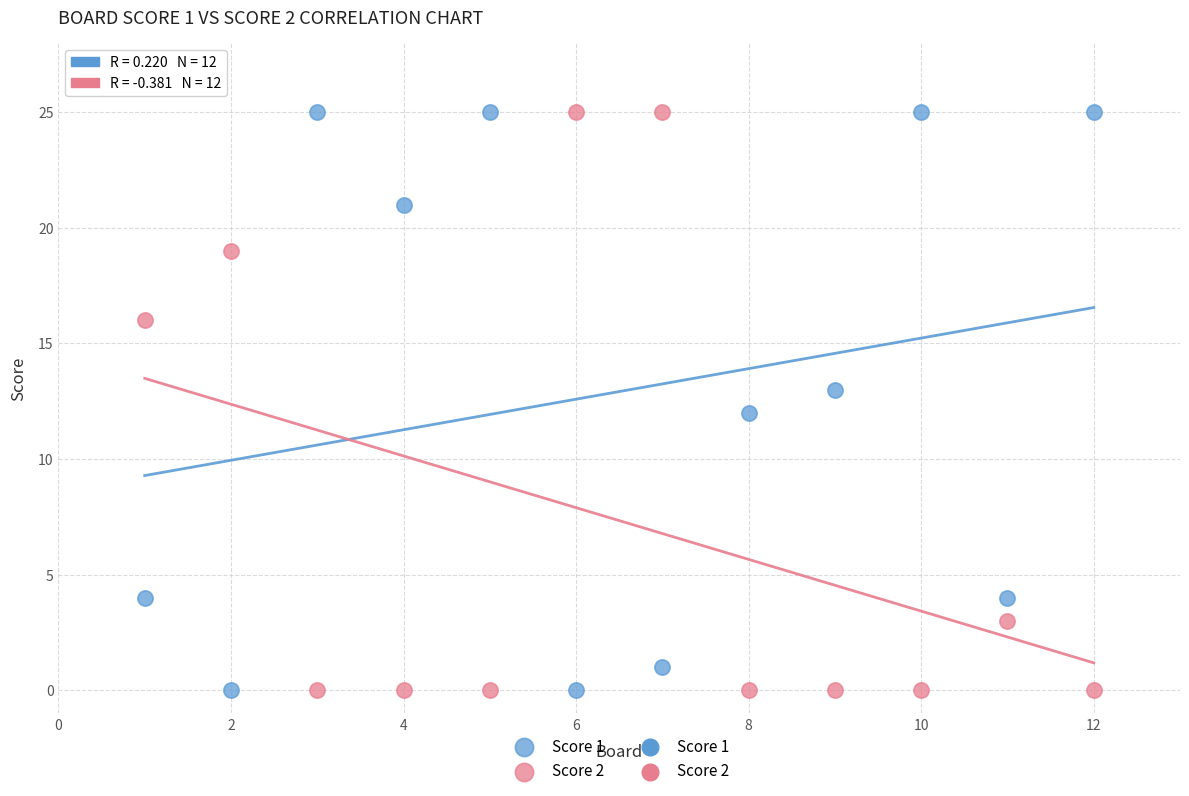

Across all data points, what is the range of Y values (max minus min)?

25